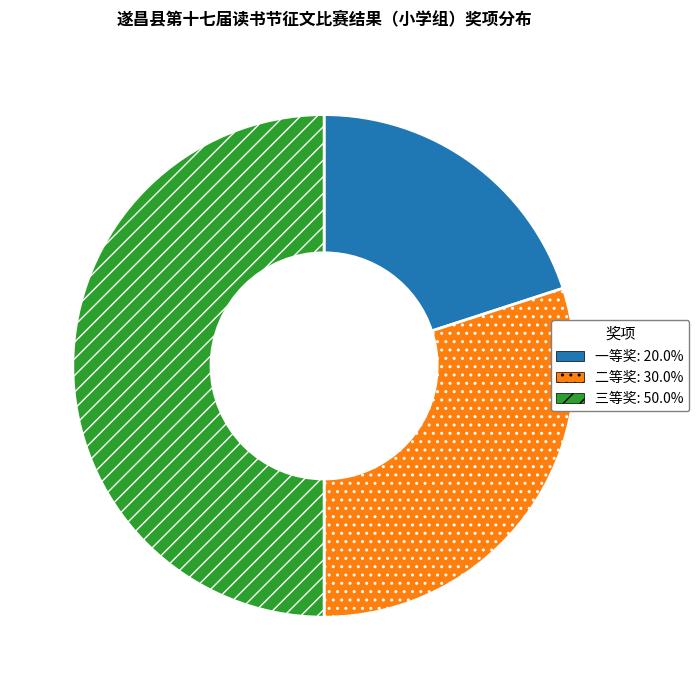

Does 二等奖 represent more than half of the total?

No